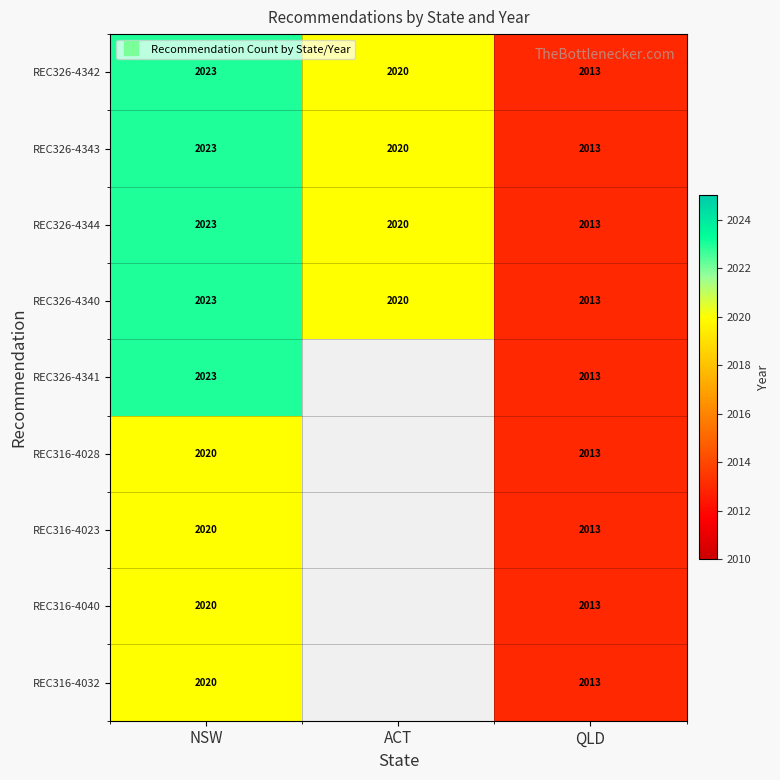

Rank the series by their maximum value, from highest to lowest.

REC326-4342, REC326-4343, REC326-4344, REC326-4340, REC326-4341, REC316-4028, REC316-4023, REC316-4040, REC316-4032